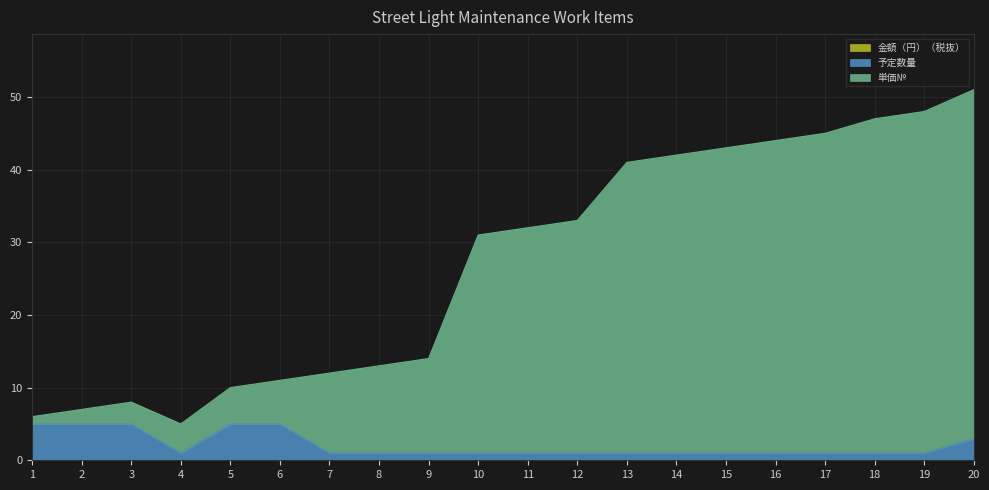

Rank the series by their maximum value, from lowest to highest.

予定数量, 単価№